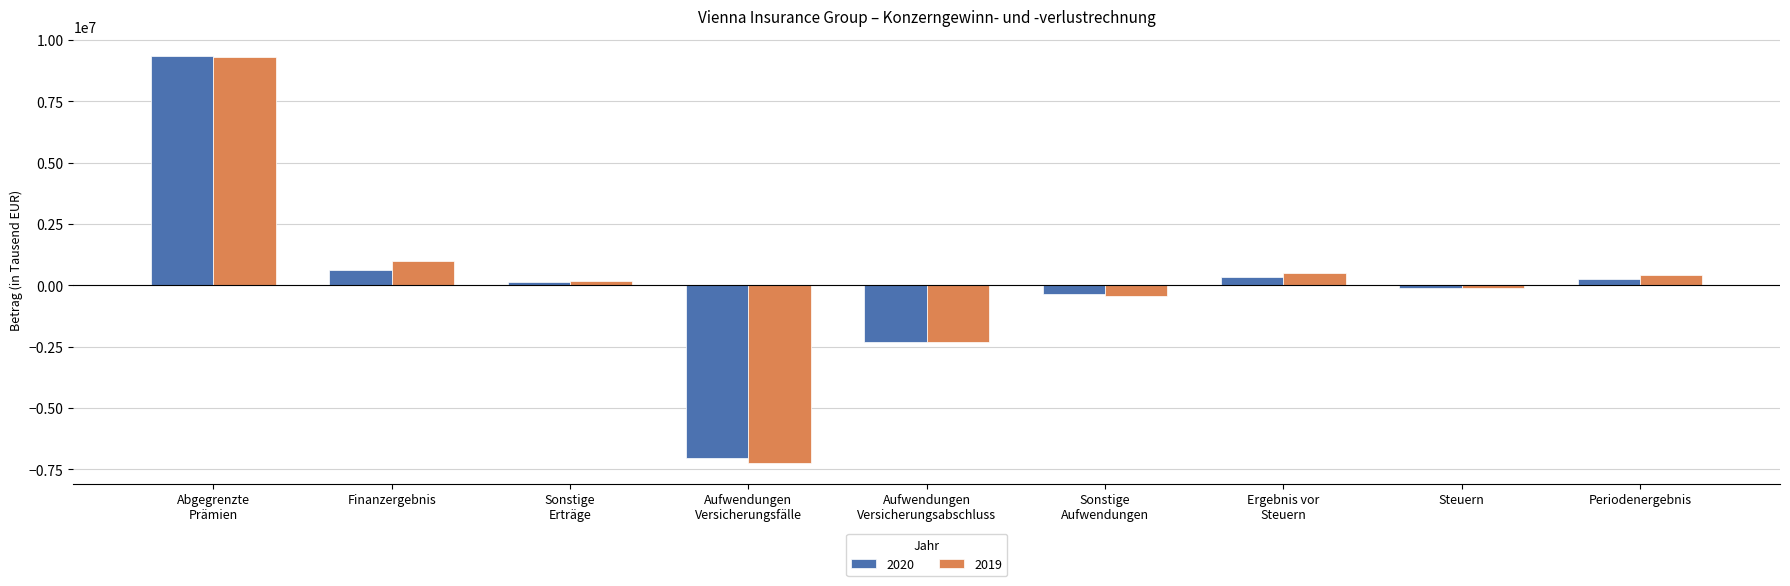

Which category has the lowest value across all series?

Aufwendungen
Versicherungsfälle